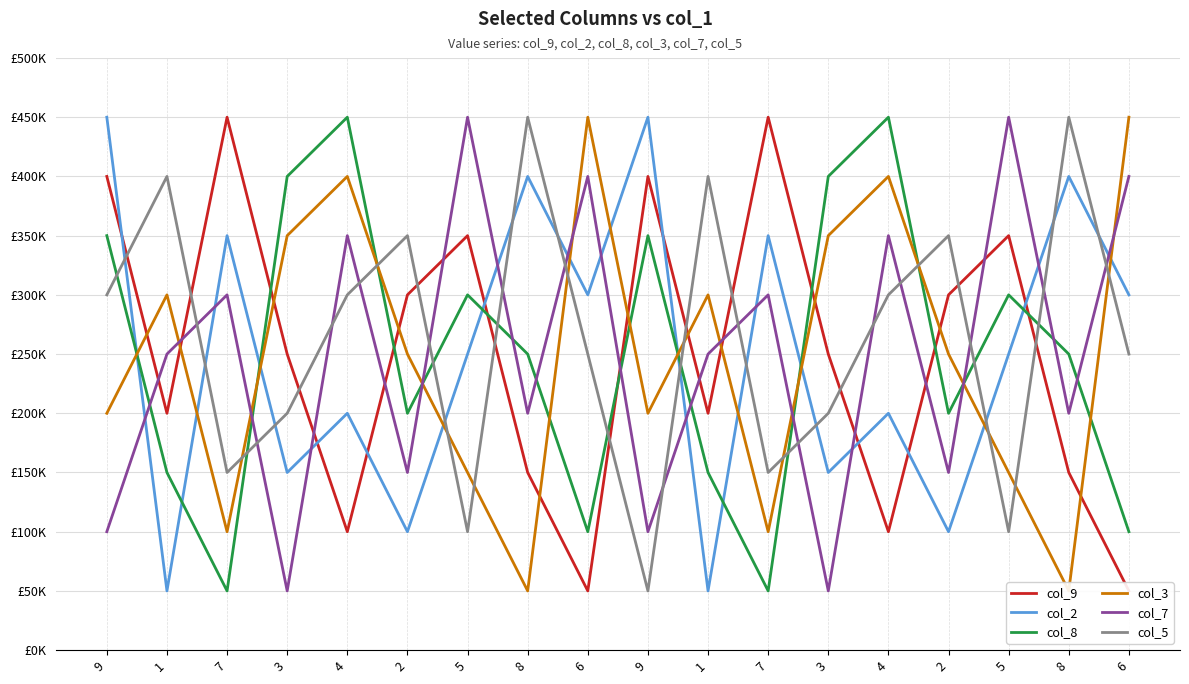

Between which two adjacent categories do col_8 and col_7 first intersect?

9 and 1